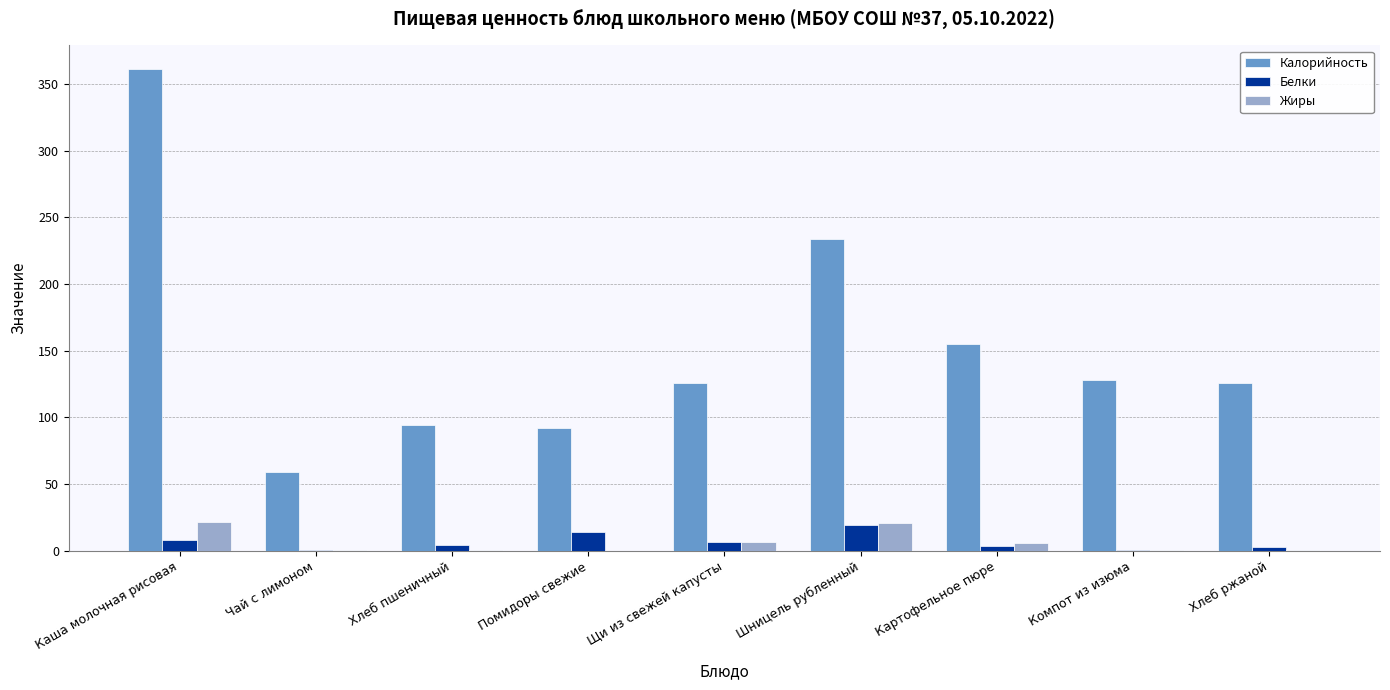

What is the highest value of the Жиры series?

21.4